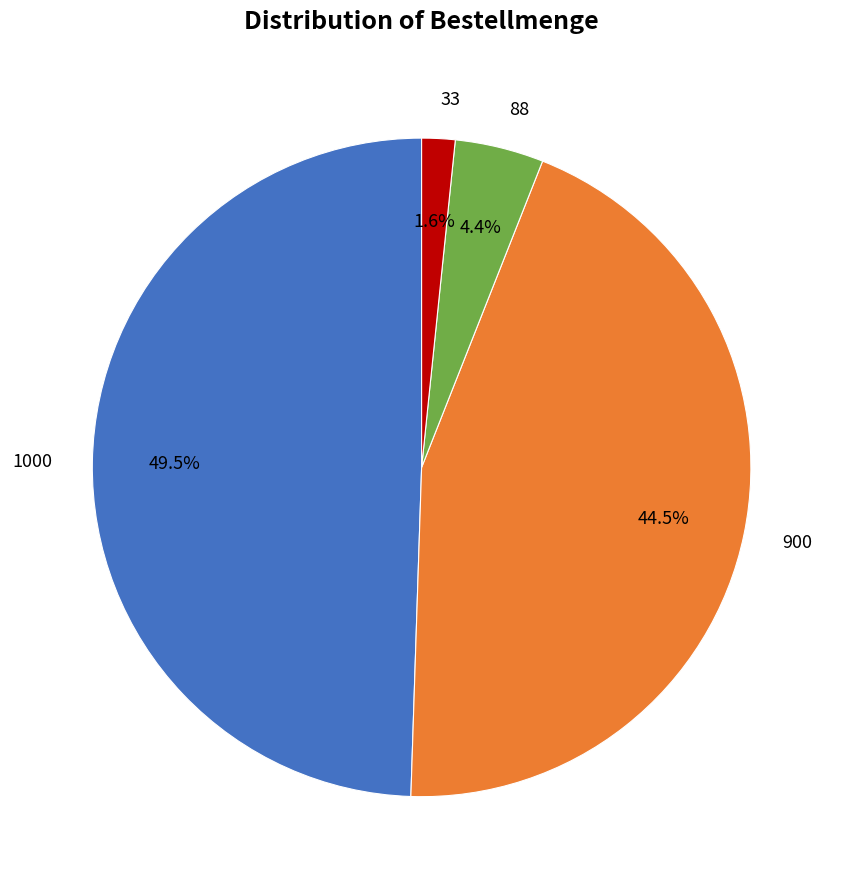

To the nearest percent, what is the difference between the 1000 and 88 slice percentages?

45%